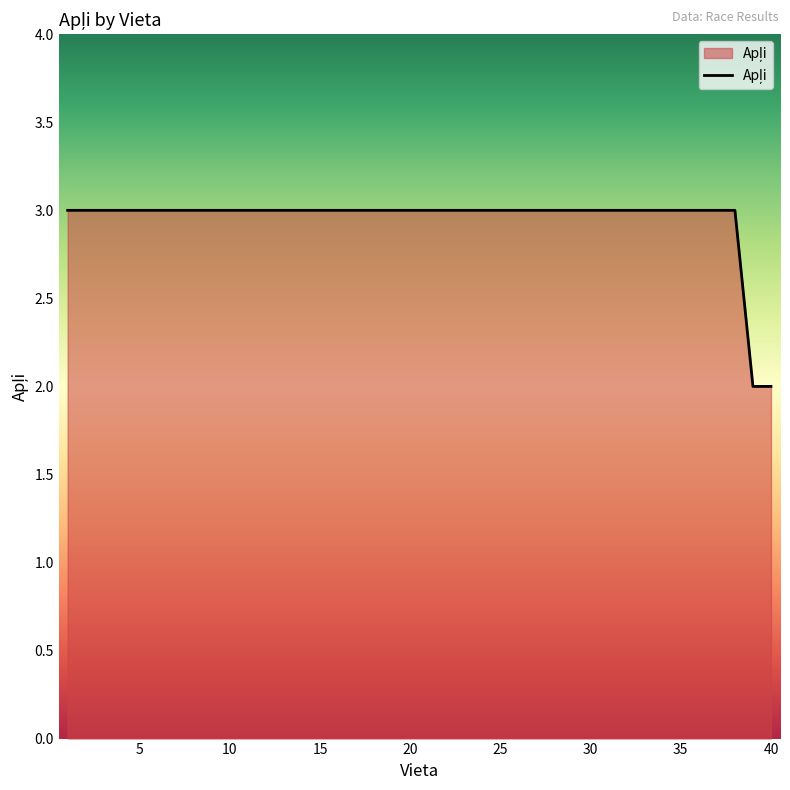

What is the greatest value displayed?

3